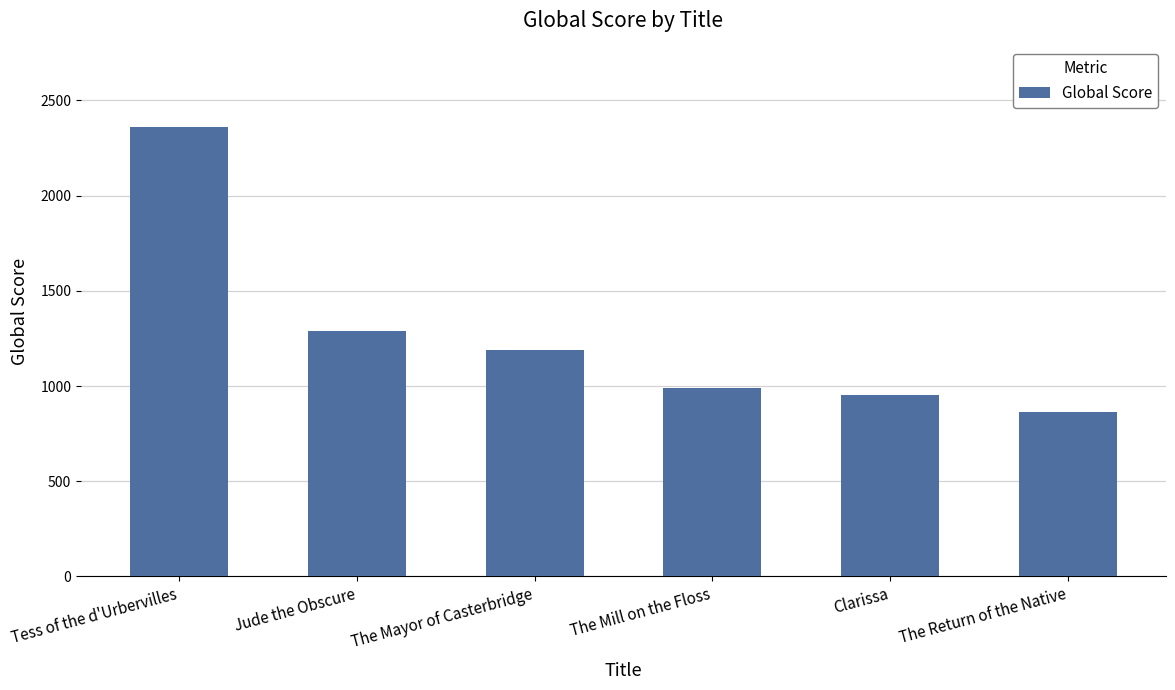

List the labels in order of value, smallest first.

The Return of the Native, Clarissa, The Mill on the Floss, The Mayor of Casterbridge, Jude the Obscure, Tess of the d'Urbervilles